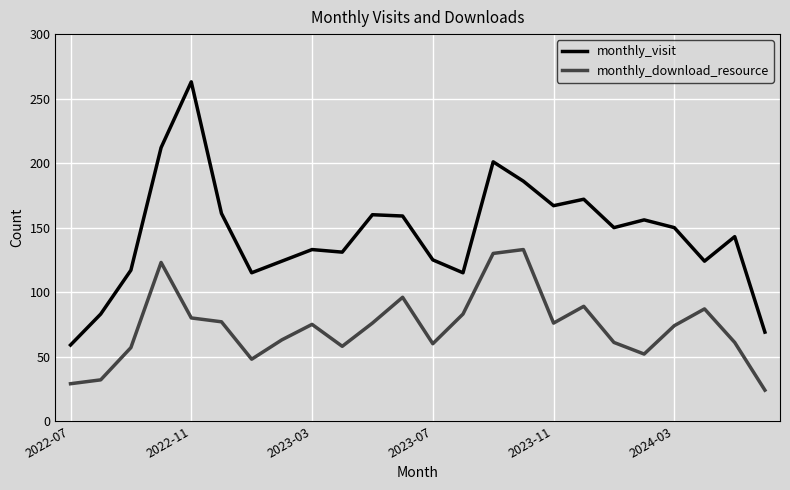

Which series has the largest total across all categories?

monthly_visit